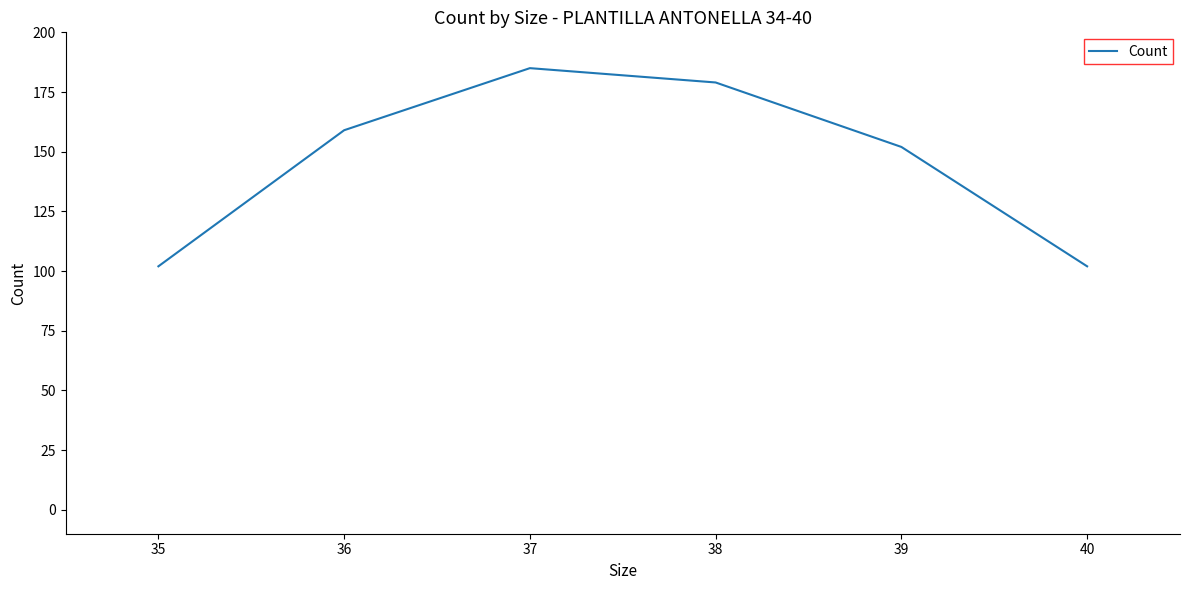

Between 35 and 36, which is larger?

36